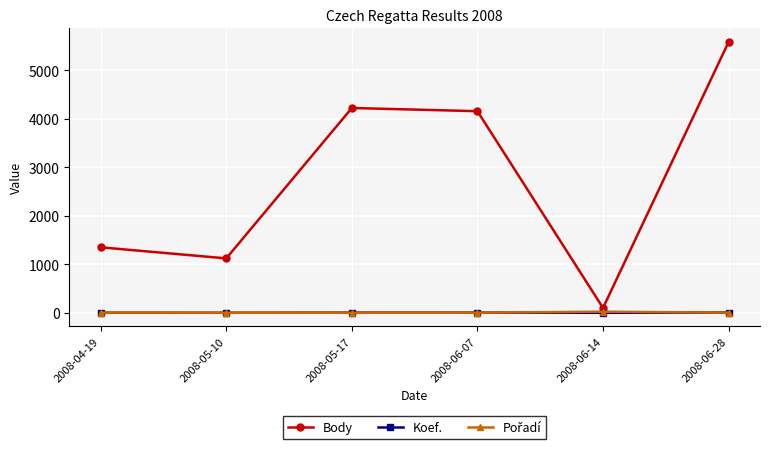

What is the label of the 1st point from the left?

2008-04-19